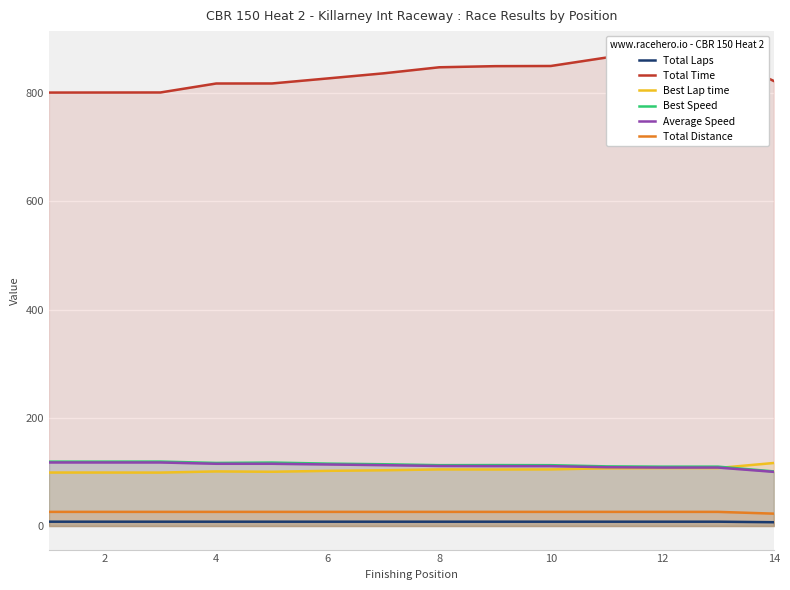

What is the highest value of the Best Lap time series?

116.5